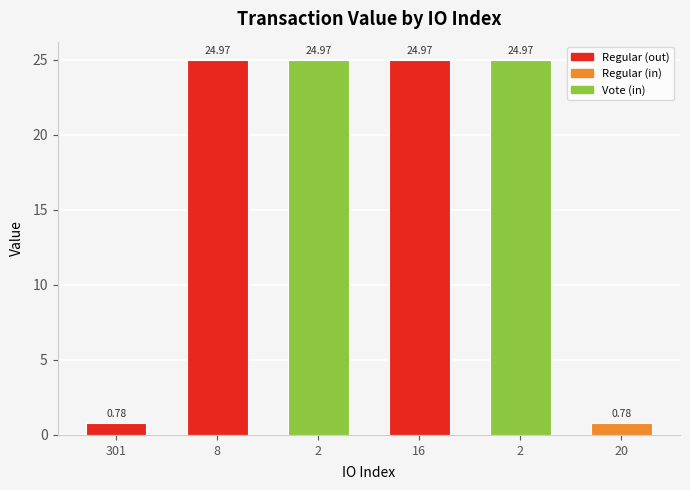

True or false: the data shows 25.0 at 16.

True